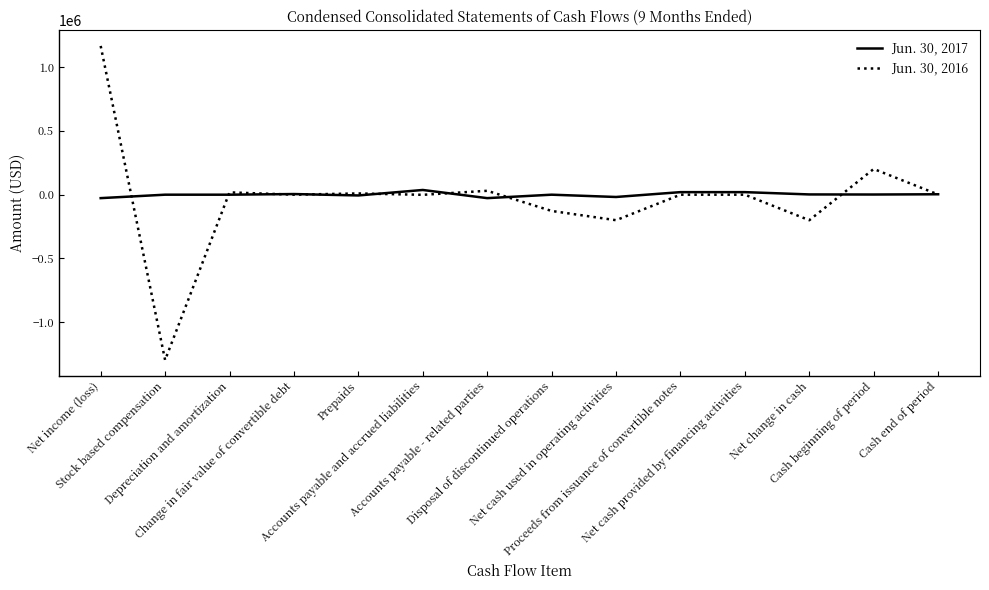

Rank the series by their maximum value, from lowest to highest.

Jun. 30, 2017, Jun. 30, 2016